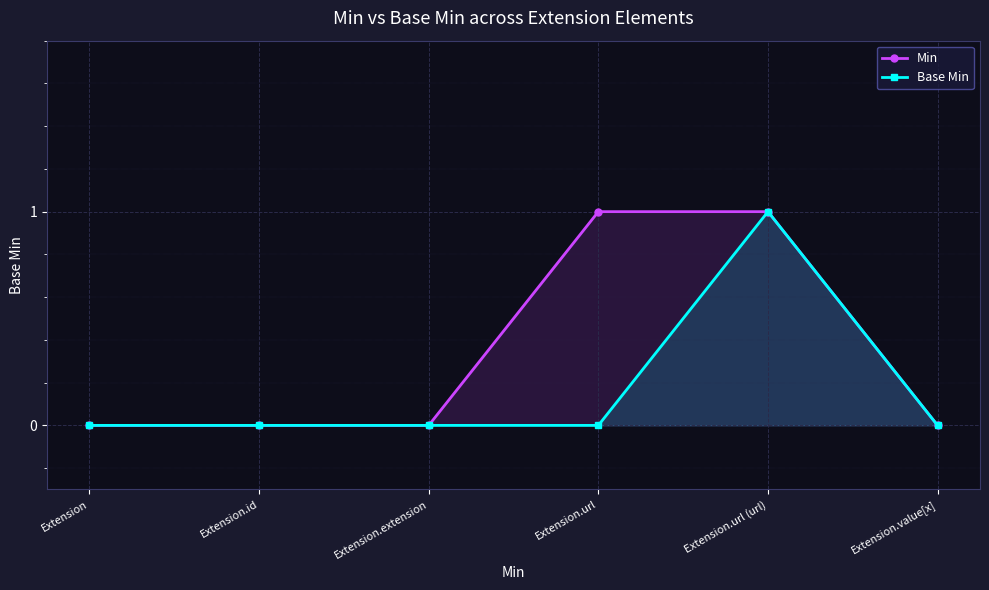

At which label is Min closest to 0?

Extension